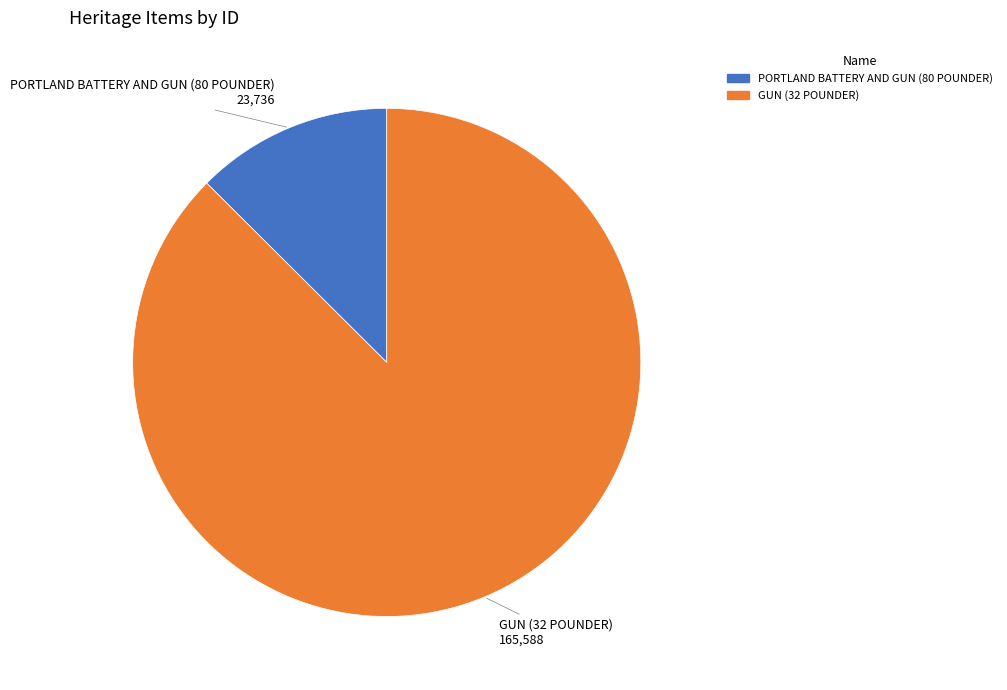

The PORTLAND BATTERY AND GUN (80 POUNDER) slice represents 13% of the pie. True or false?

True